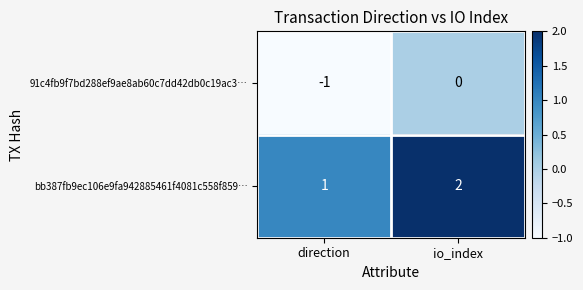

The value of 91c4fb9f7bd288ef9ae8ab60c7dd42db0c19ac3… at io_index is 0. True or false?

True